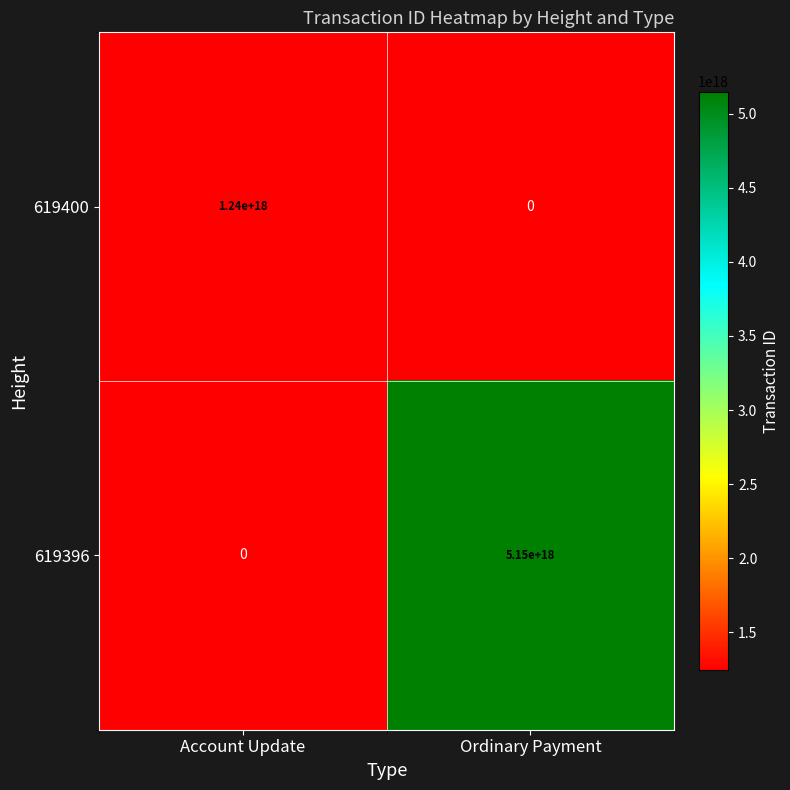

Is it true that 619400 equals 1240000000000000000 at Account Update?

True